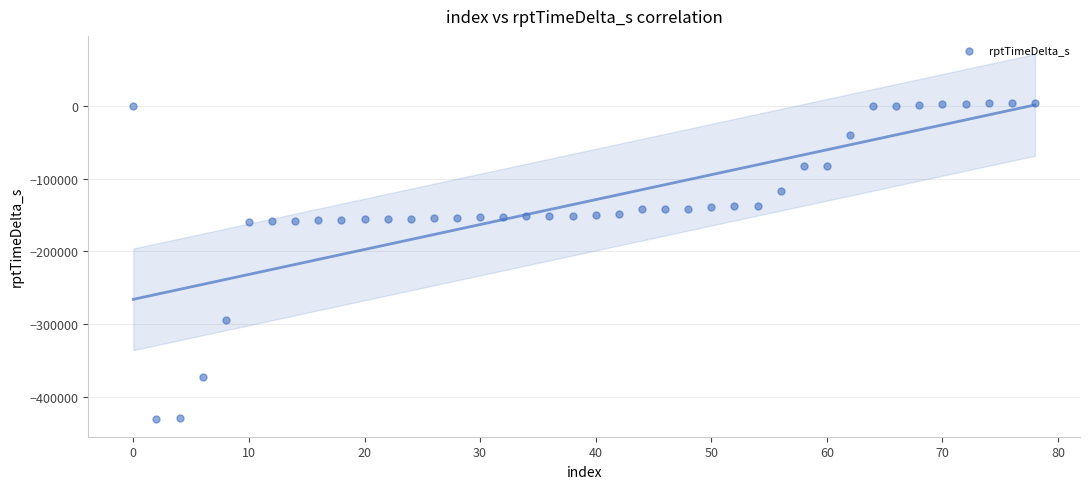

What is the range of X values (max minus min)?

78